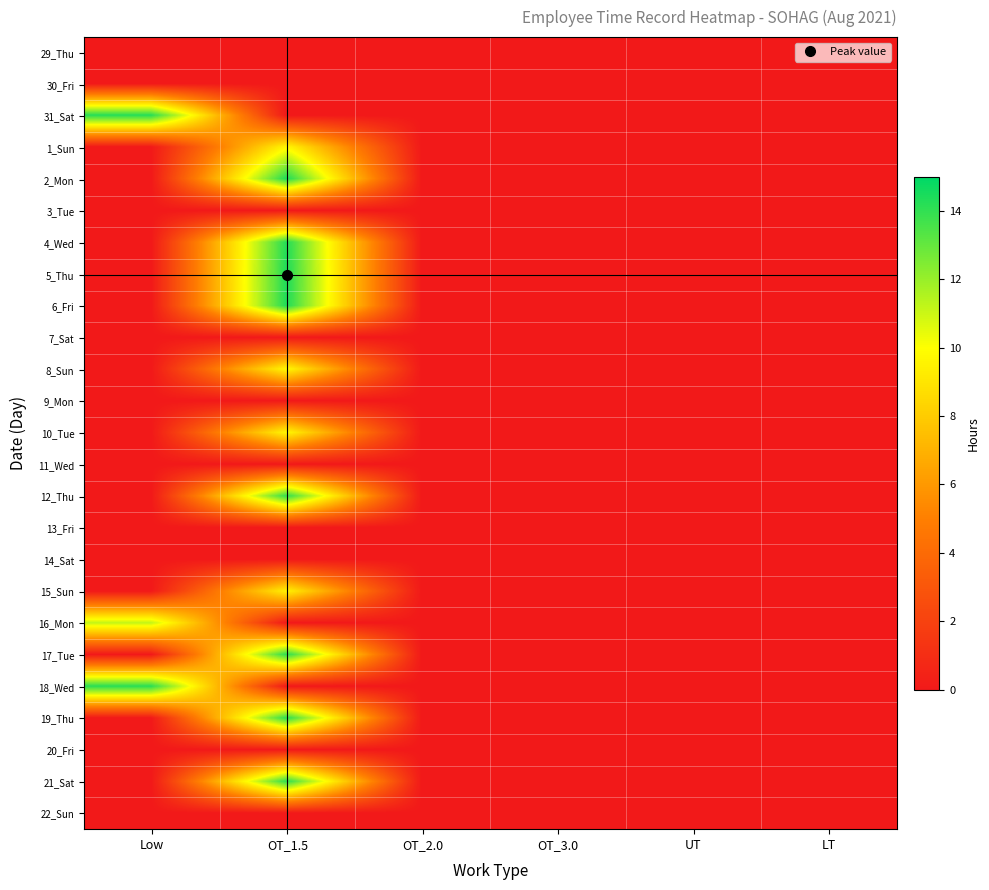

At which category is the sum across all series the highest?

OT_1.5